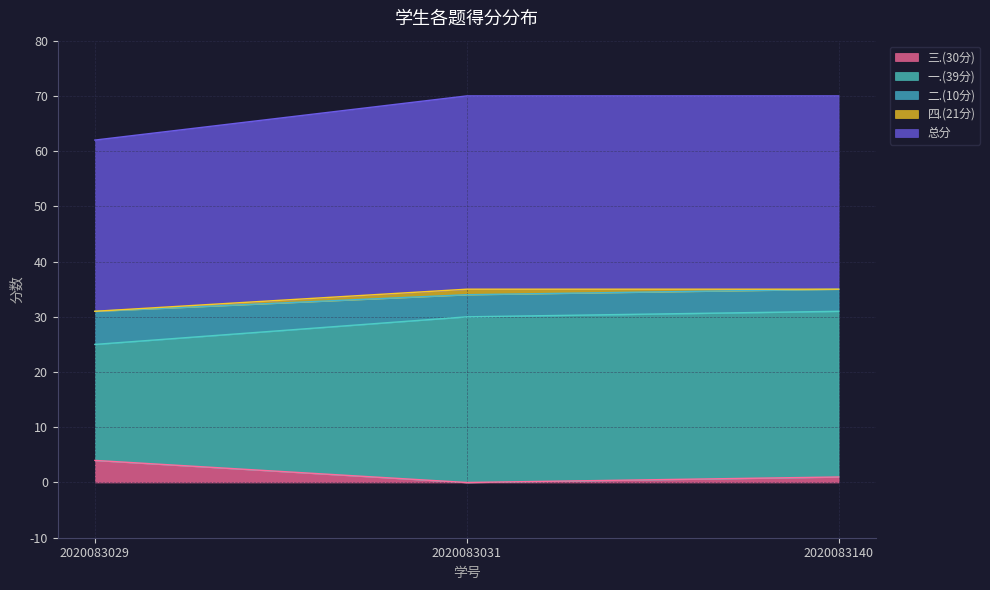

What is the total value across all series at 2020083029?

62